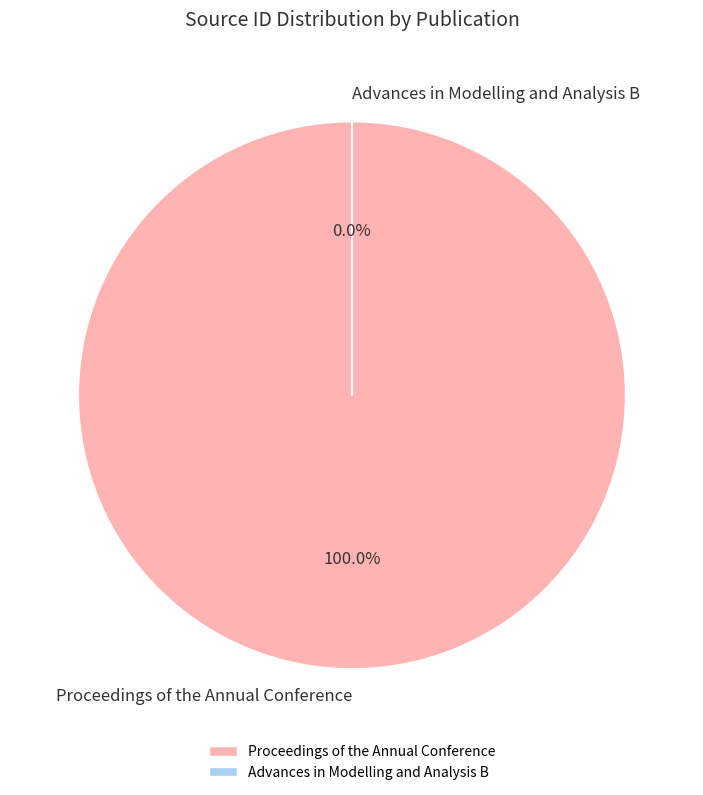

Which slice is the largest?

Proceedings of the Annual Conference